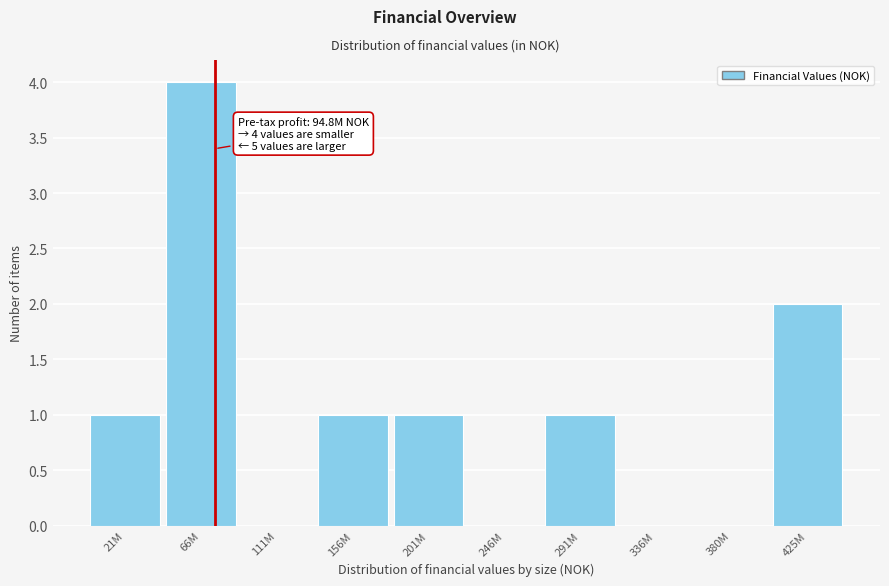

Reading left to right, list all the values displayed in this chart.

21M=1	66M=4	111M=0	156M=1	201M=1	246M=0	291M=1	336M=0	380M=0	425M=2